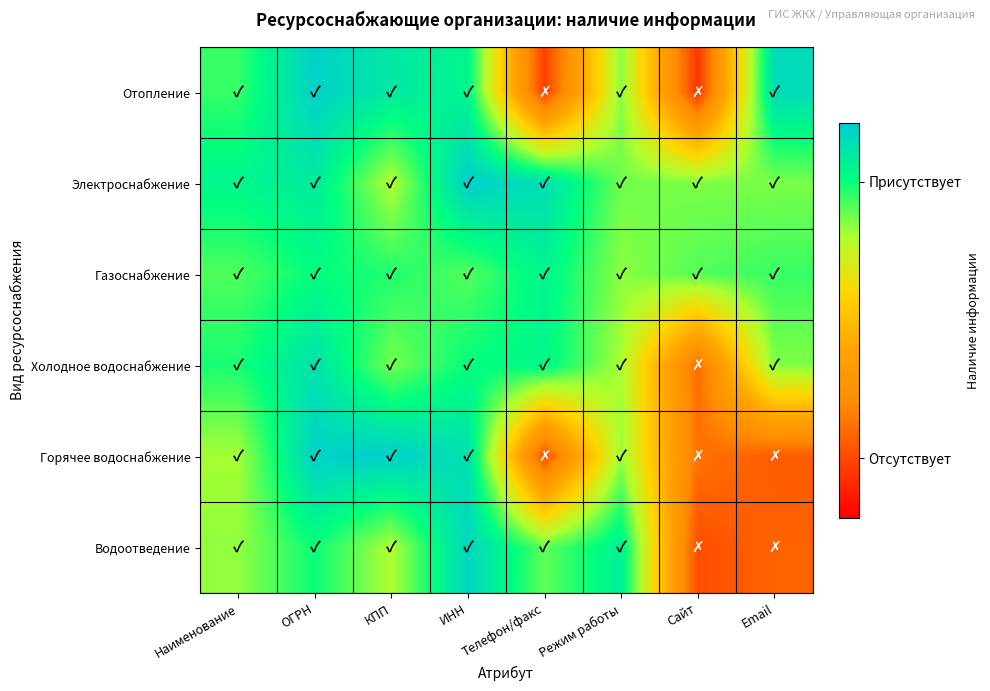

Between Email and КПП, which is larger?

Email